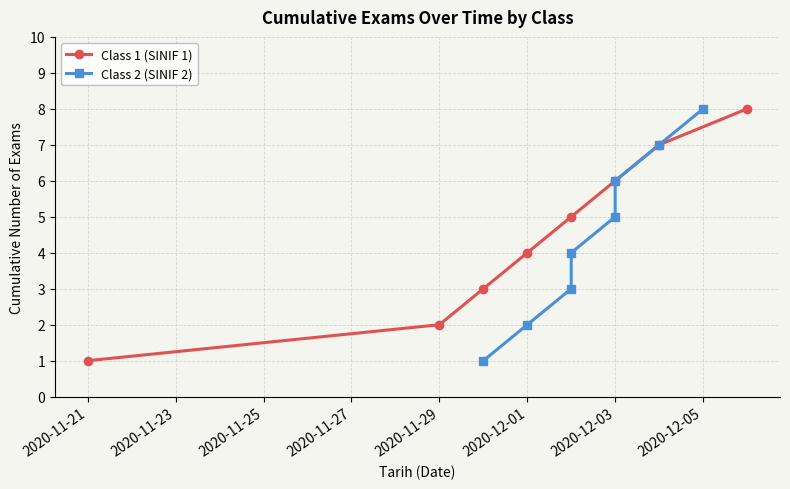

True or false: Class 1 (SINIF 1) has a value of 3 at 2020-12-03.

False